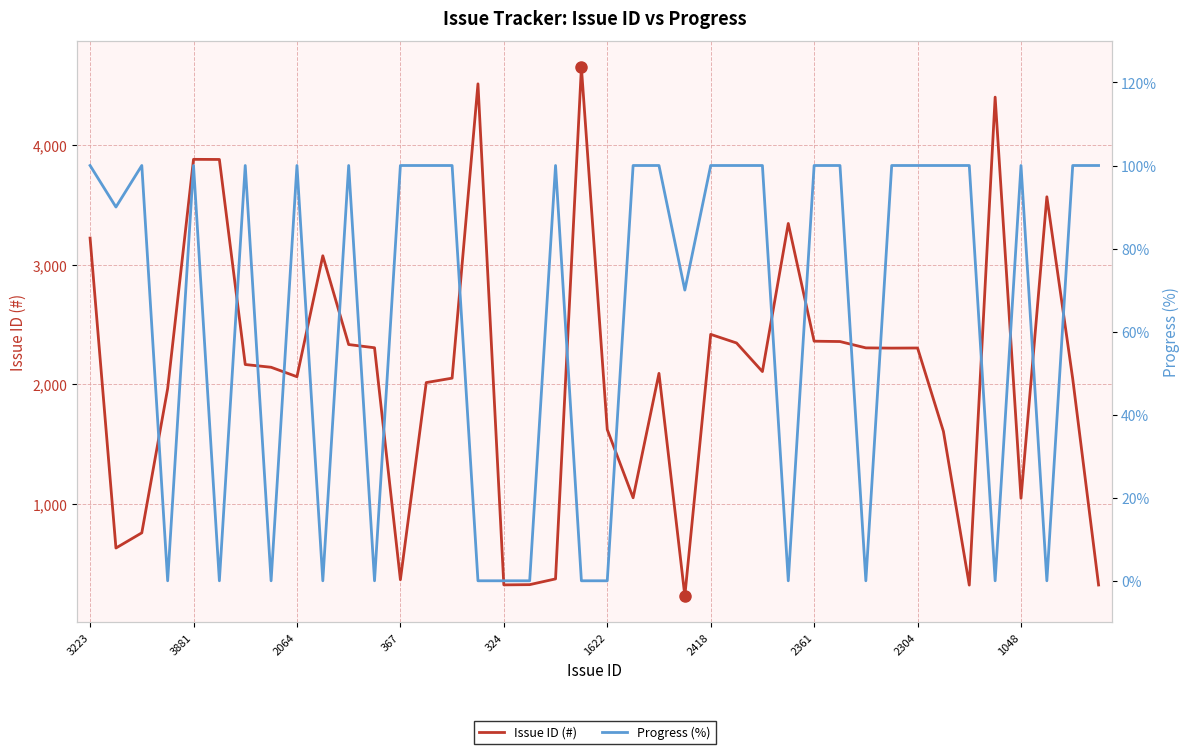

What is the difference between the Issue ID (#) values at 24 and 367?

453